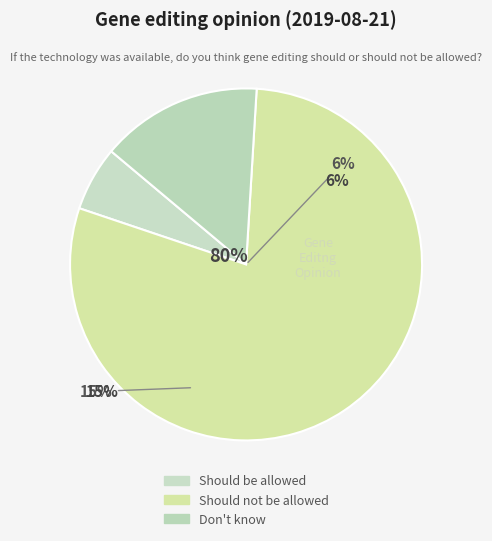

To the nearest percent, what is the difference between the largest and smallest slice percentages?

73%